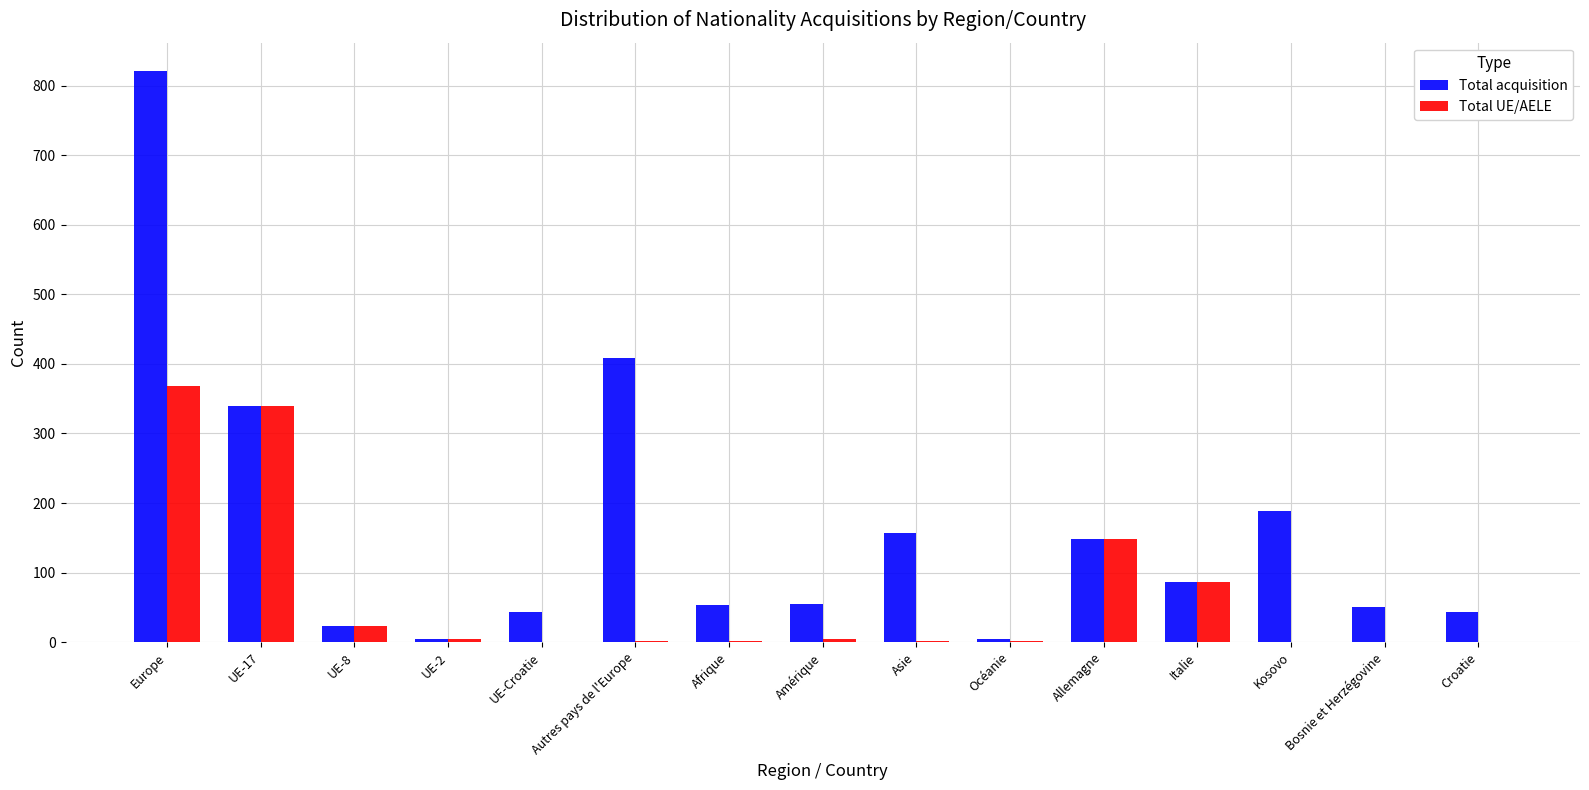

What is the total value across all series at UE-Croatie?

44